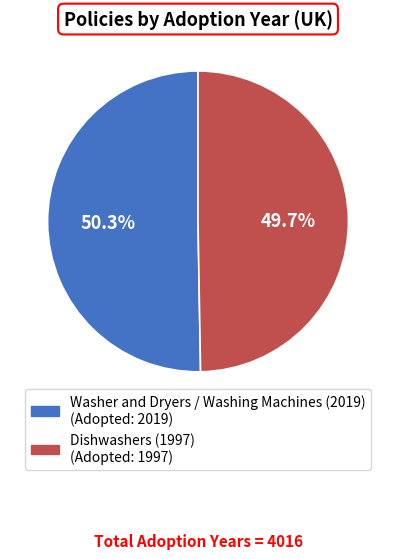

What portion of the pie excludes Washer and Dryers / Washing Machines (2019)?

49.7%